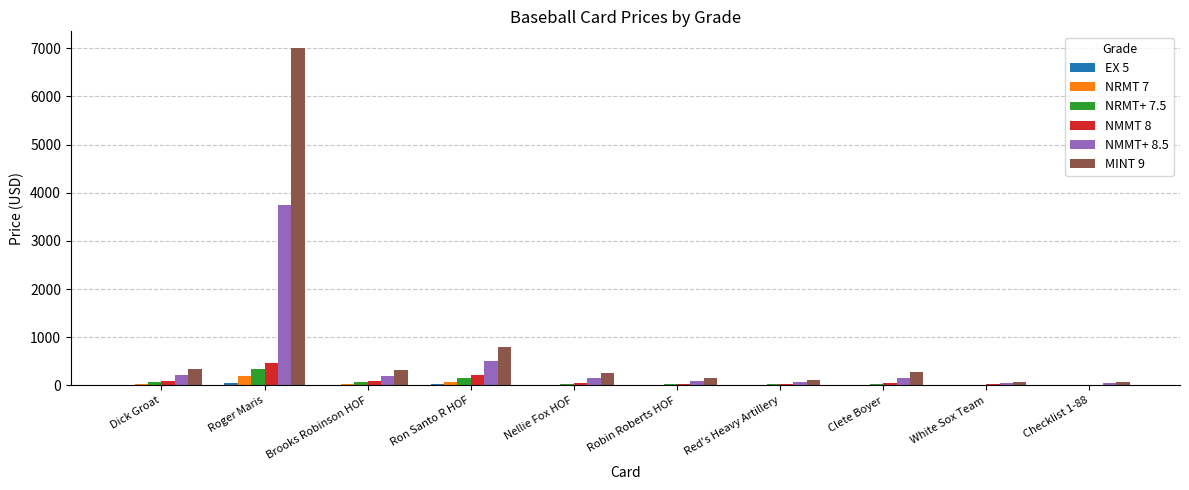

At which category is the sum across all series the highest?

Roger Maris